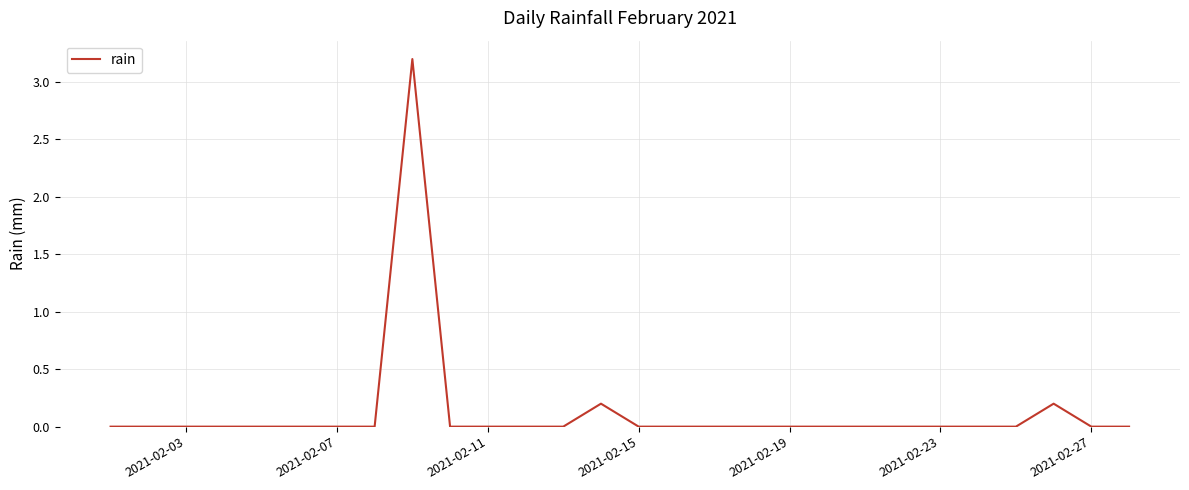

What is the average value?

0.1